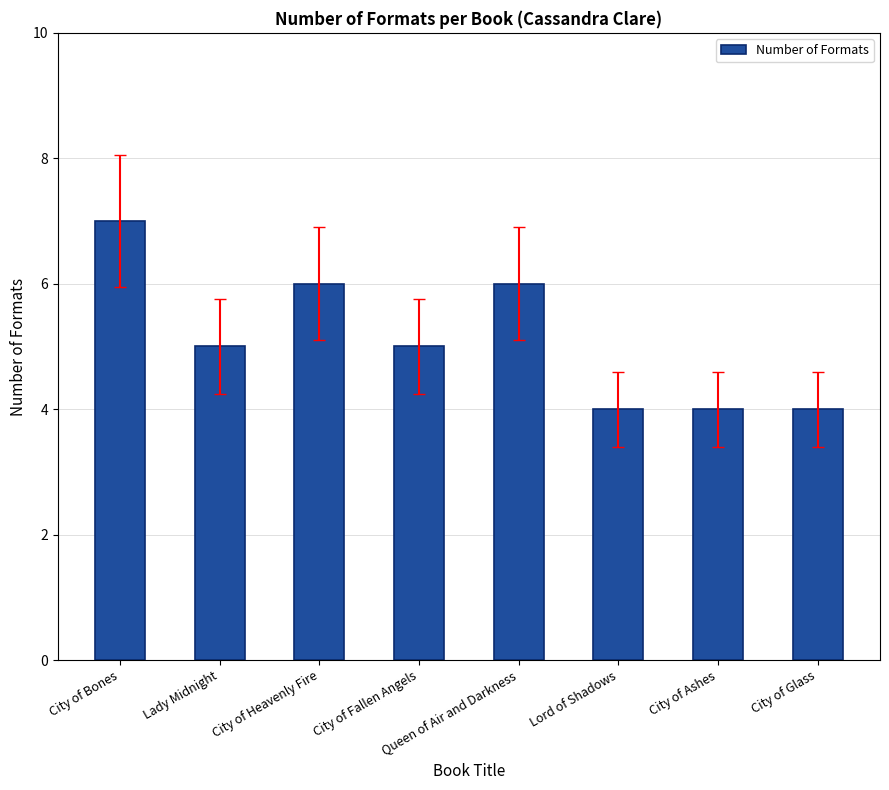

Reading left to right, extract all data points from this chart.

7	5	6	5	6	4	4	4